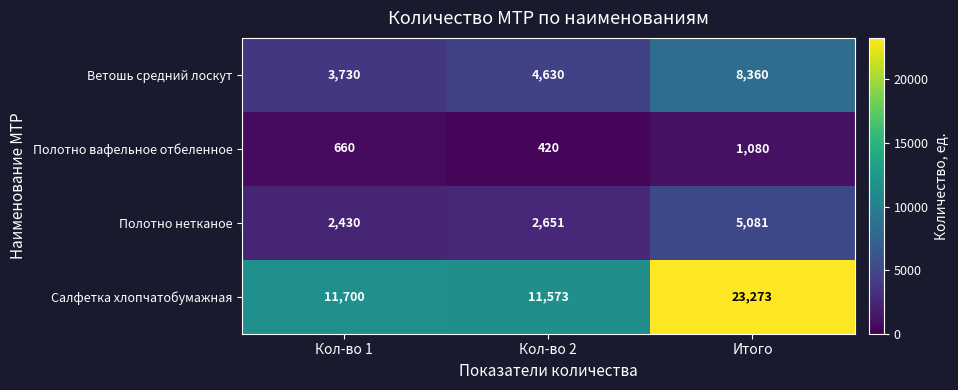

At which category is the sum across all series the highest?

Итого